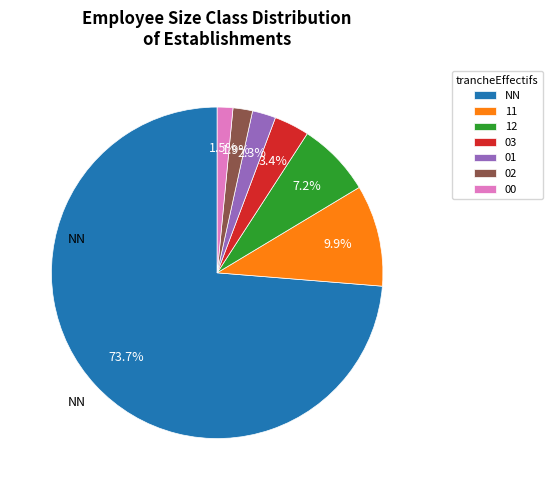

What portion of the pie excludes 11?

90.1%